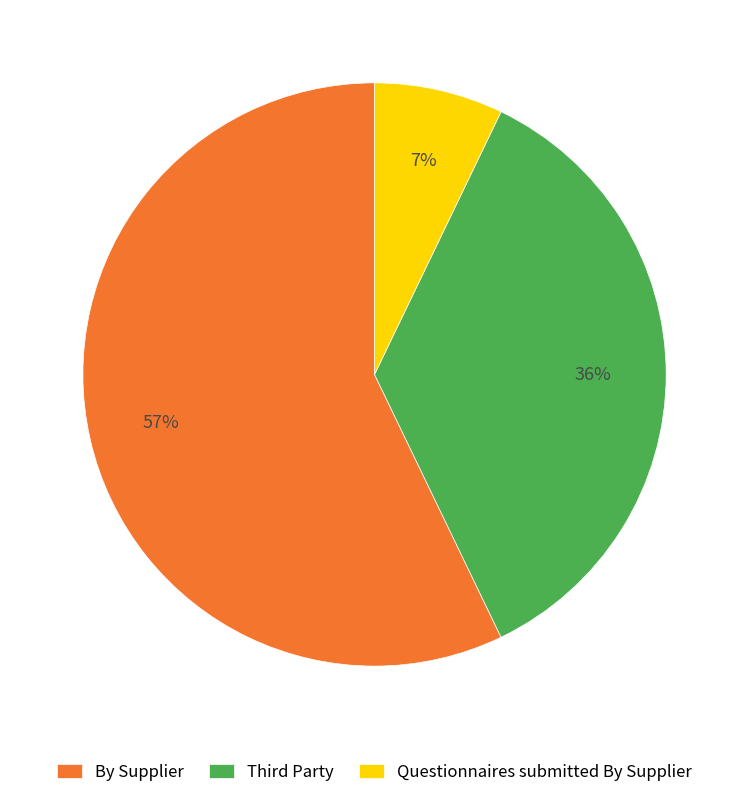

Between Questionnaires submitted By Supplier and By Supplier, which is larger?

By Supplier